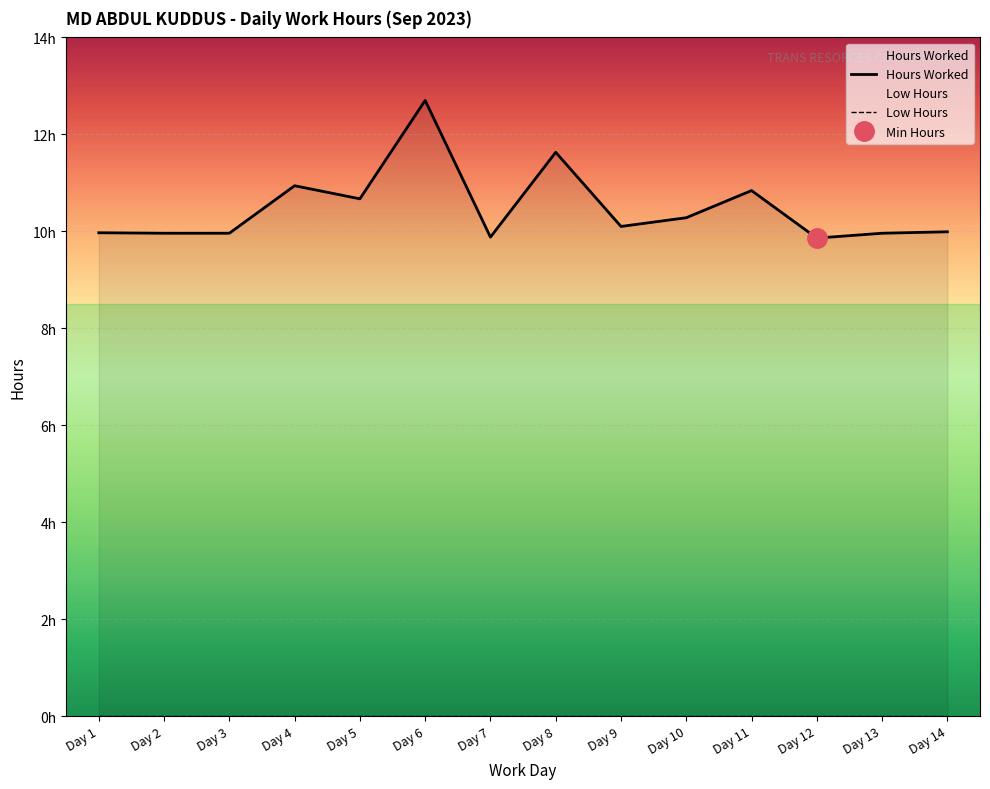

Which category has the lowest value in the Low Hours series?

Day 1